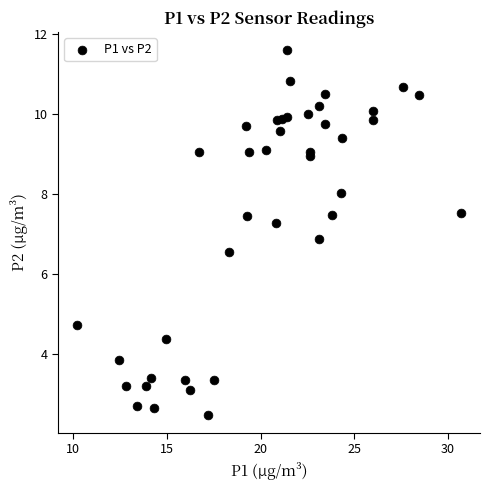

What Y value in the scatter plot is closest to 7?

6.9